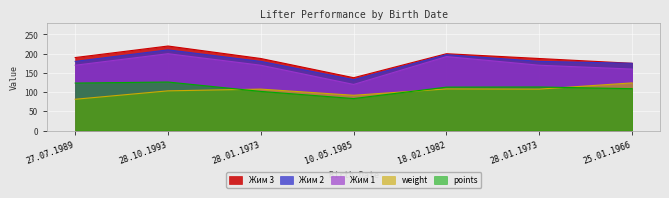

What is the spread (max minus min) of values at 18.02.1982?

91.7